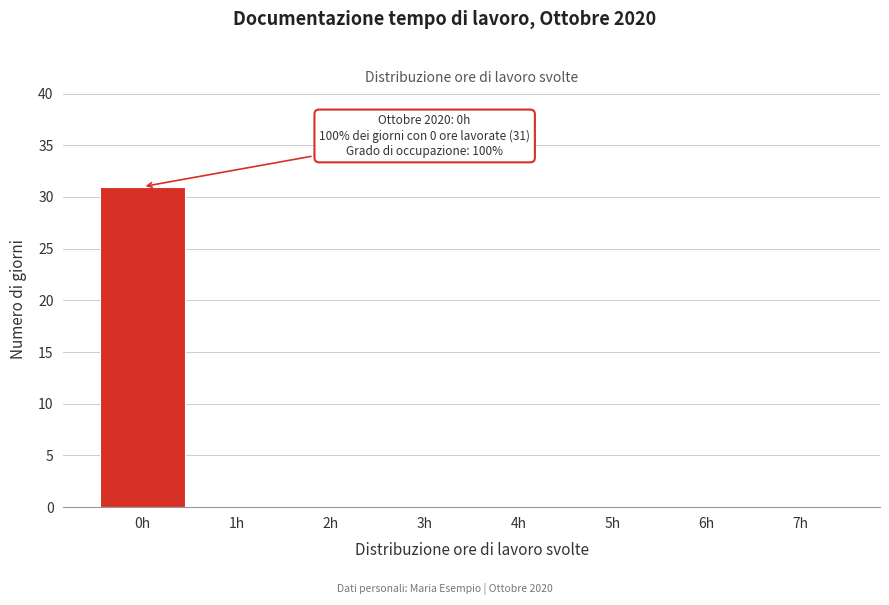

Reading left to right, transcribe all the data shown in this chart.

0h=31	1h=0	2h=0	3h=0	4h=0	5h=0	6h=0	7h=0